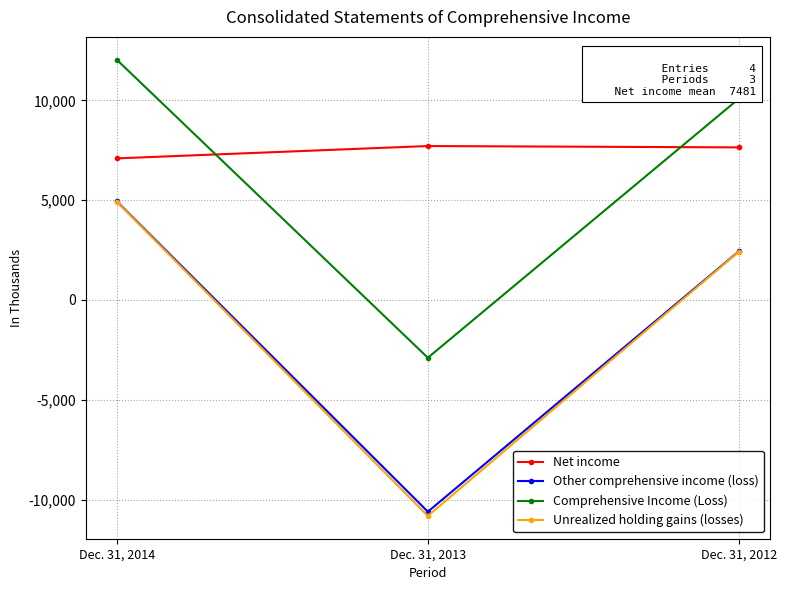

How many values in the Other comprehensive income (loss) series are below 2442?

1